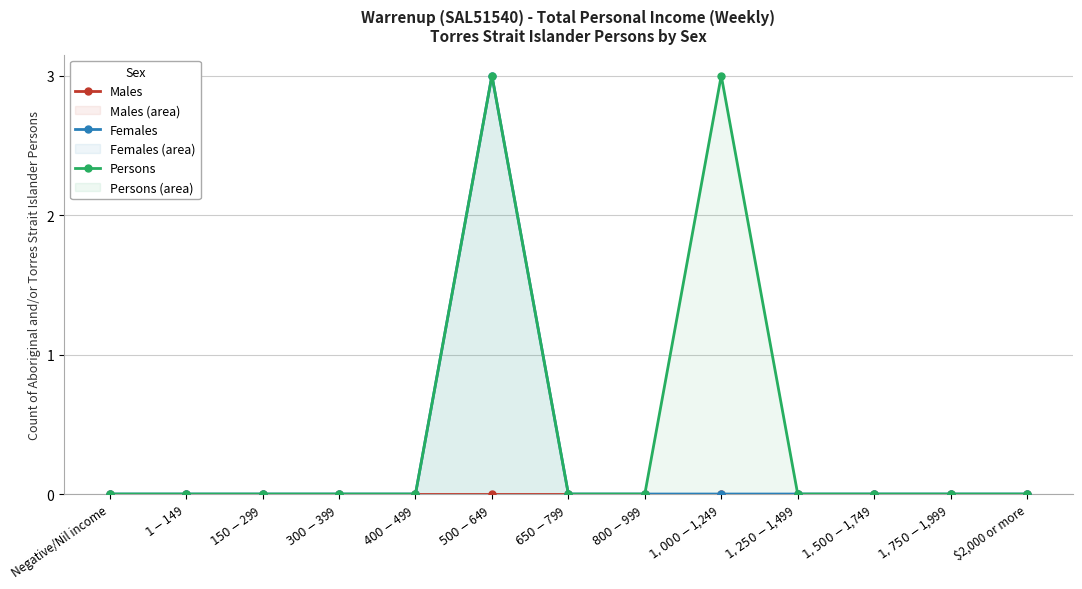

Where is the first local maximum for Females?

$500-$649